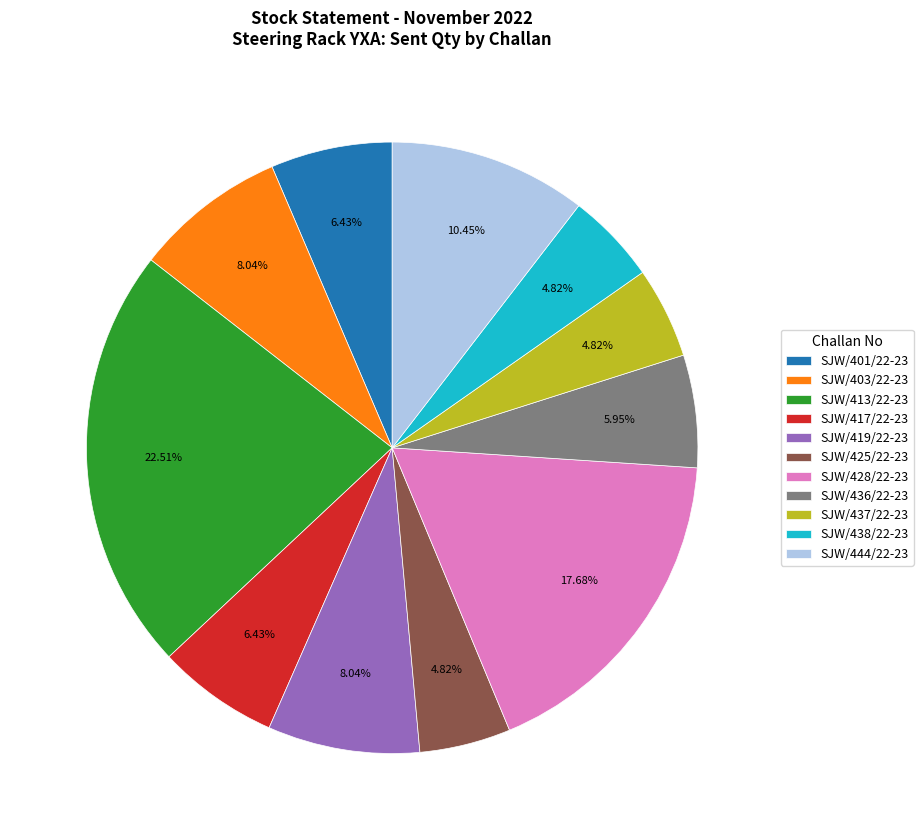

How many slices are in this pie chart?

11